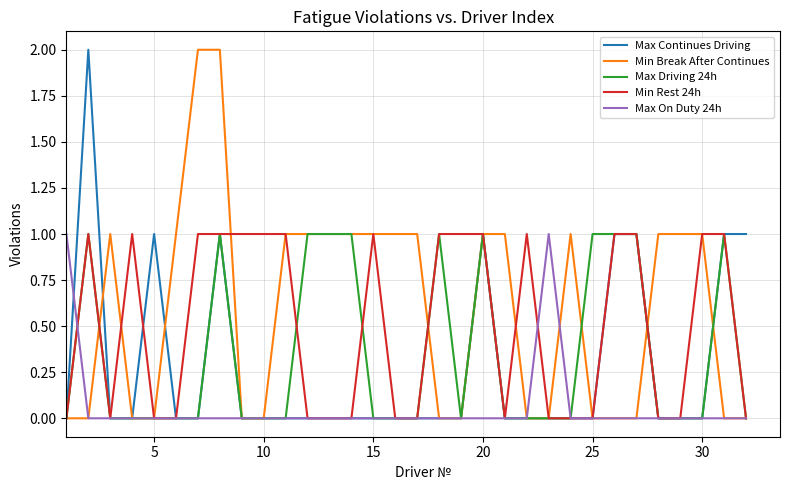

Which series has the largest total across all categories?

Min Break After Continues